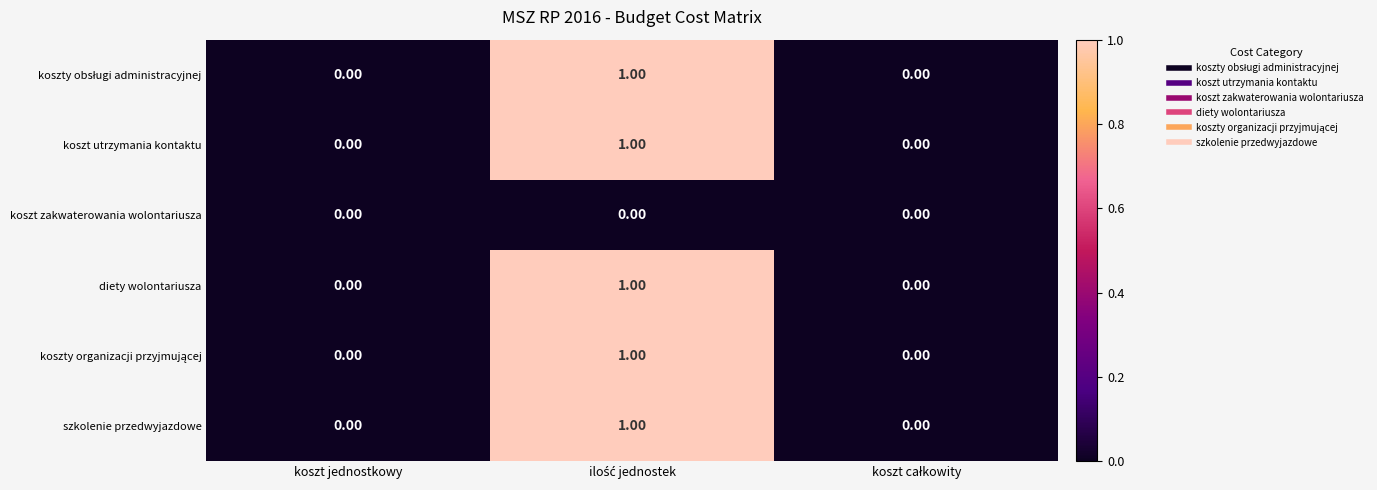

How many distinct data groups are displayed?

6